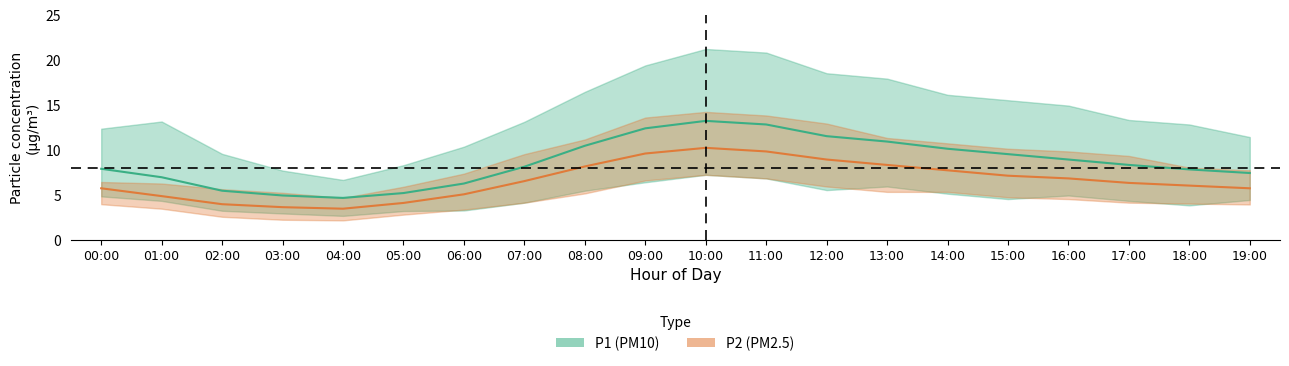

True or false: P2_lower and P1_lower cross at least once.

True